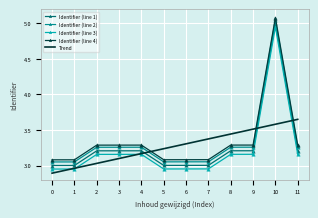

What is the spread (max minus min) of values at 2?

0.3